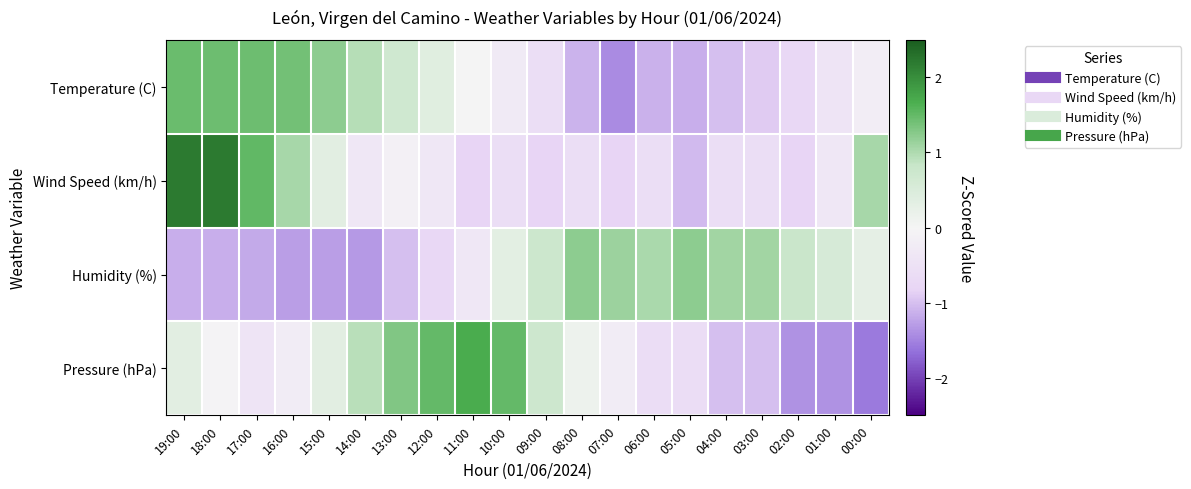

What is the difference between the highest and lowest values at 17:00?

2.7